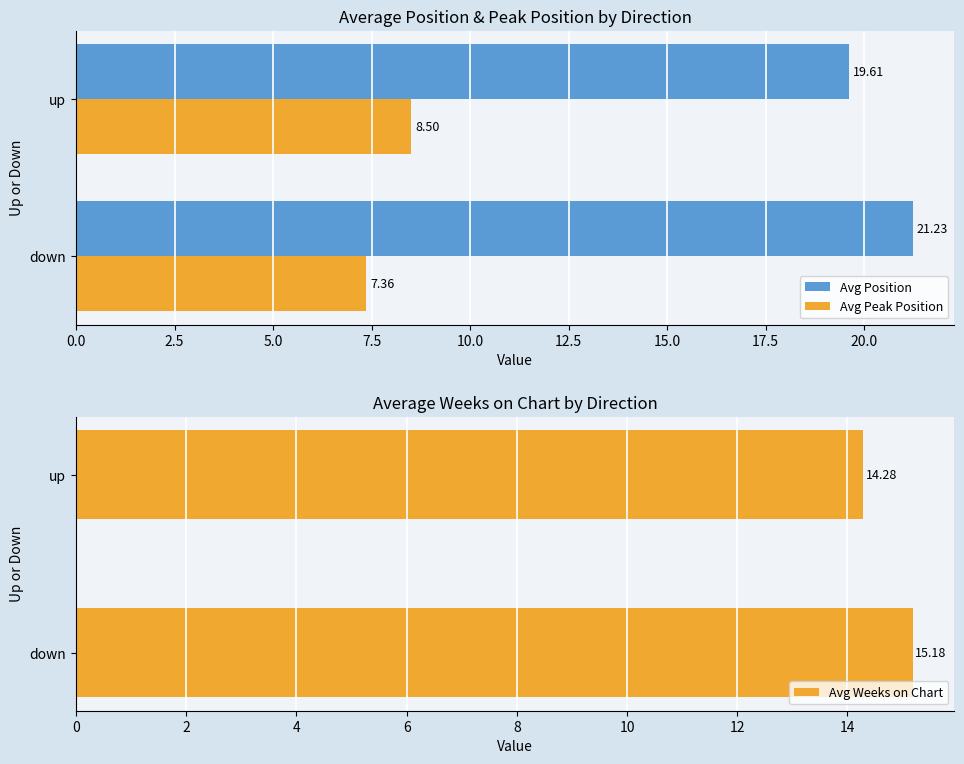

At which label is Avg Peak Position closest to 7?

down